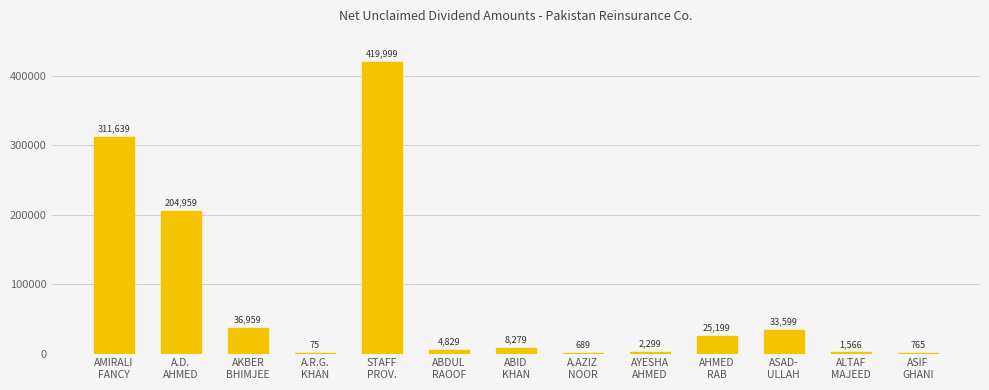

Reading left to right, list all the values displayed in this chart.

311639	204959	36959	75	419999	4829	8279	689	2299	25199	33599	1566	765